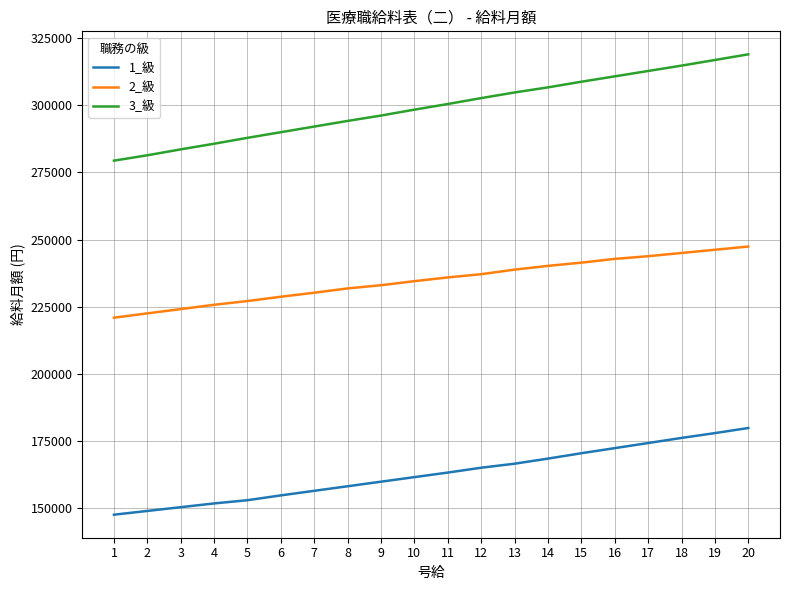

Which series has the largest range (max minus min)?

3_級